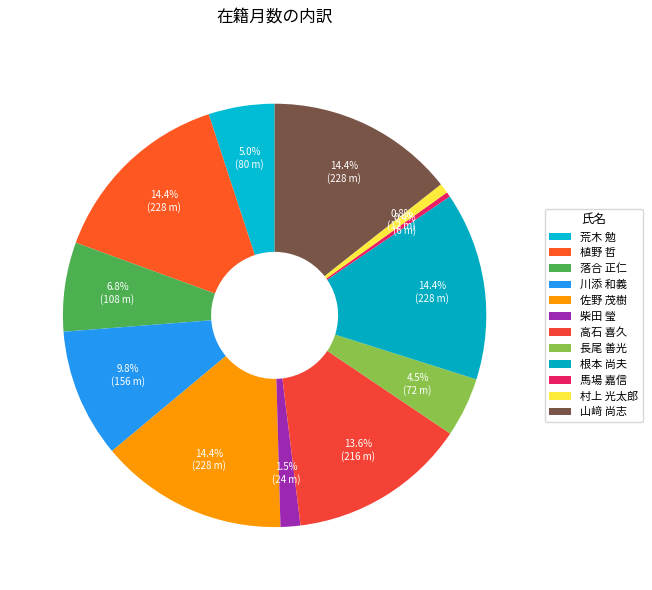

How many slices are in this pie chart?

12